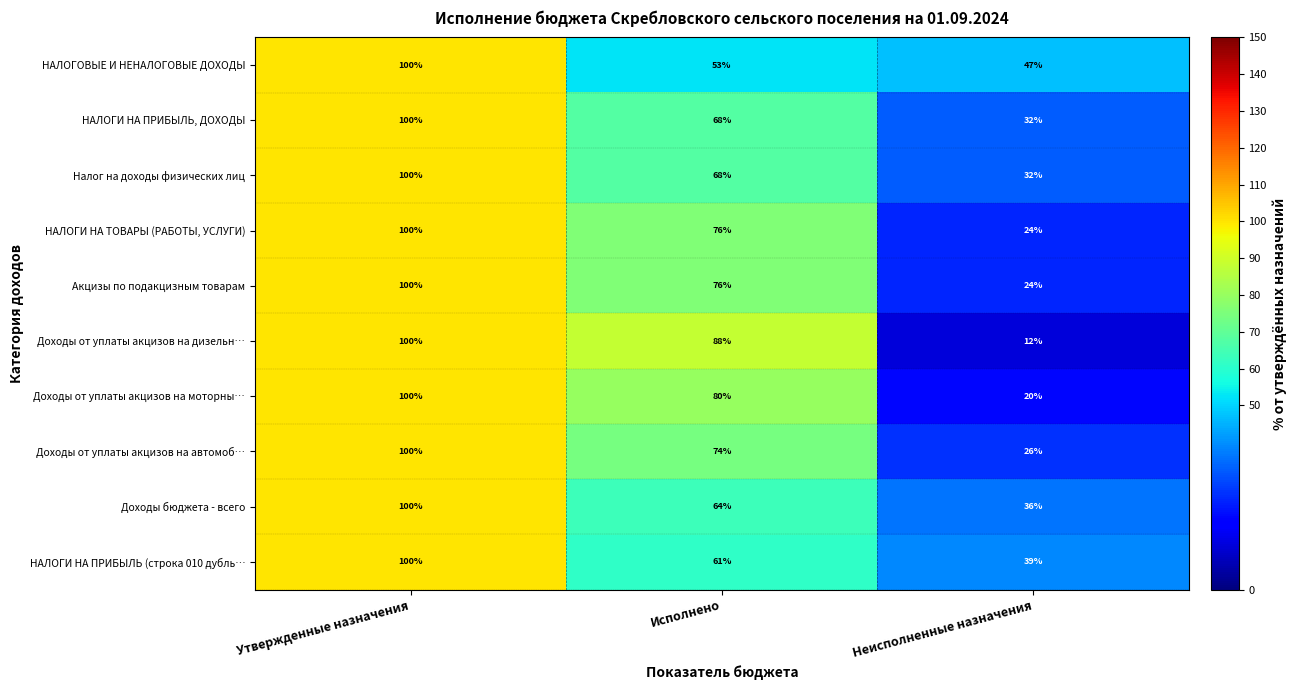

Which series changed the most between Исполнено and Неисполненные назначения?

Доходы от уплаты акцизов на дизельн…